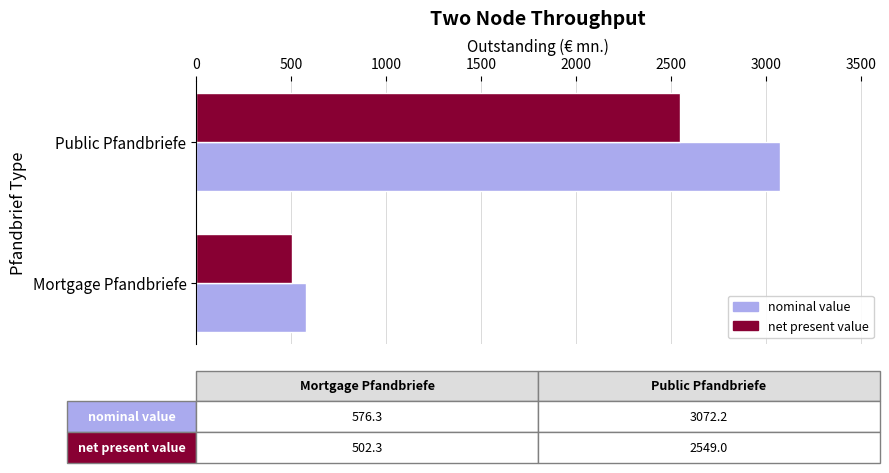

What is the difference between the nominal value values at Mortgage Pfandbriefe and Public Pfandbriefe?

2495.9